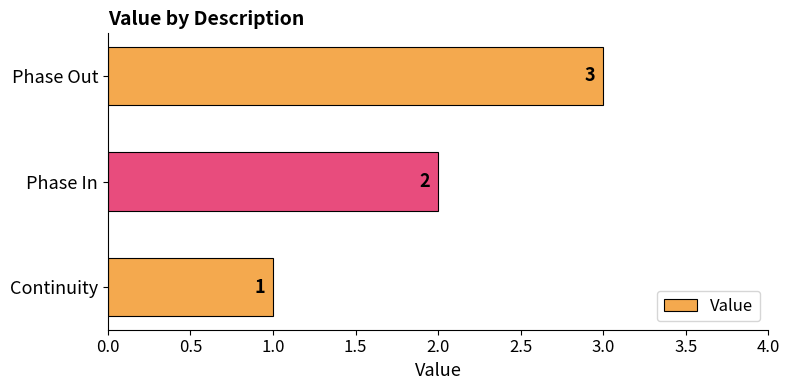

List the labels in order of value, smallest first.

Continuity, Phase In, Phase Out